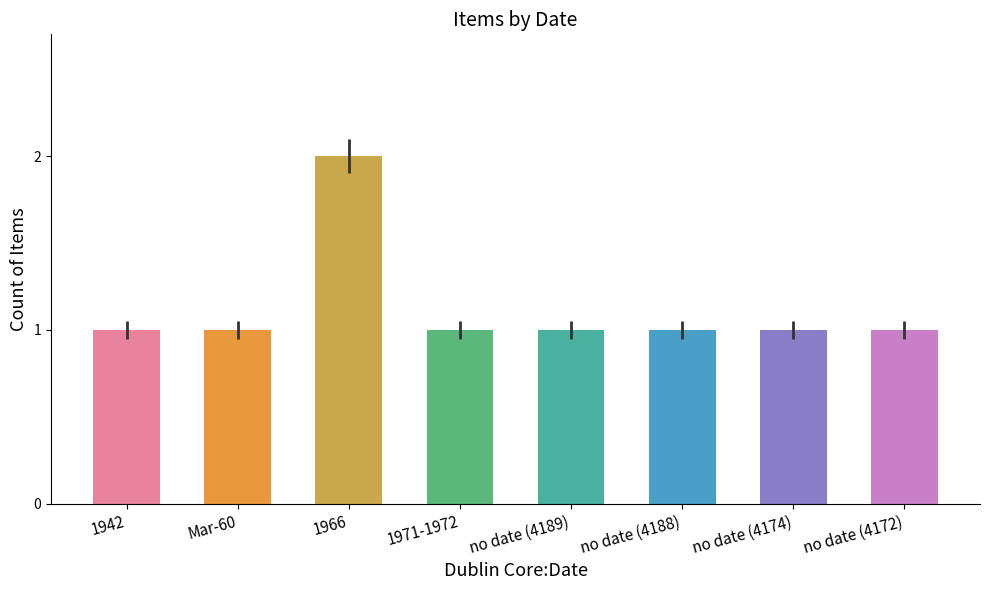

The value at 1966 is 2. True or false?

True